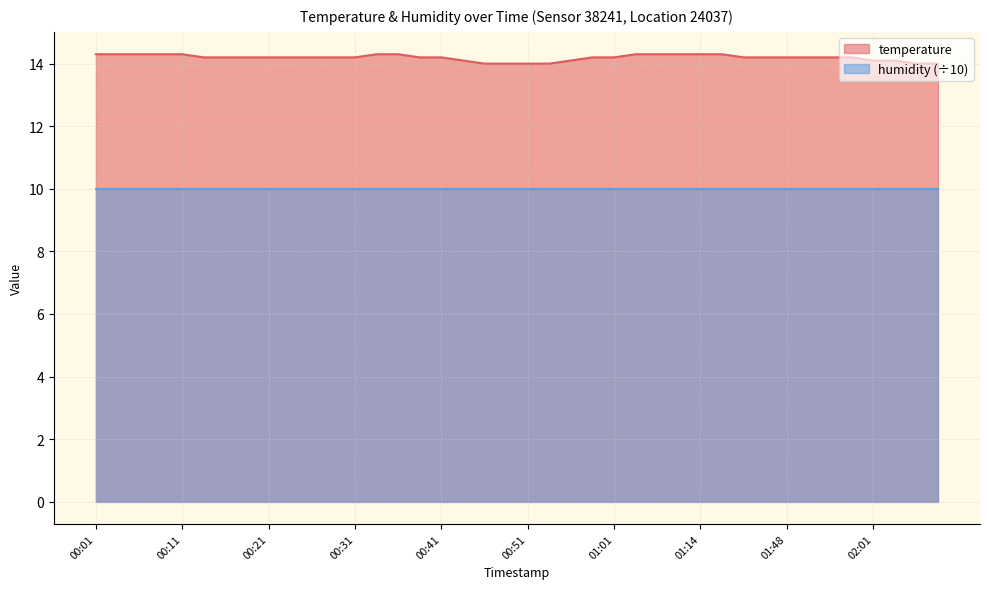

Is it true that the value at 02:09 is 7.9?

False